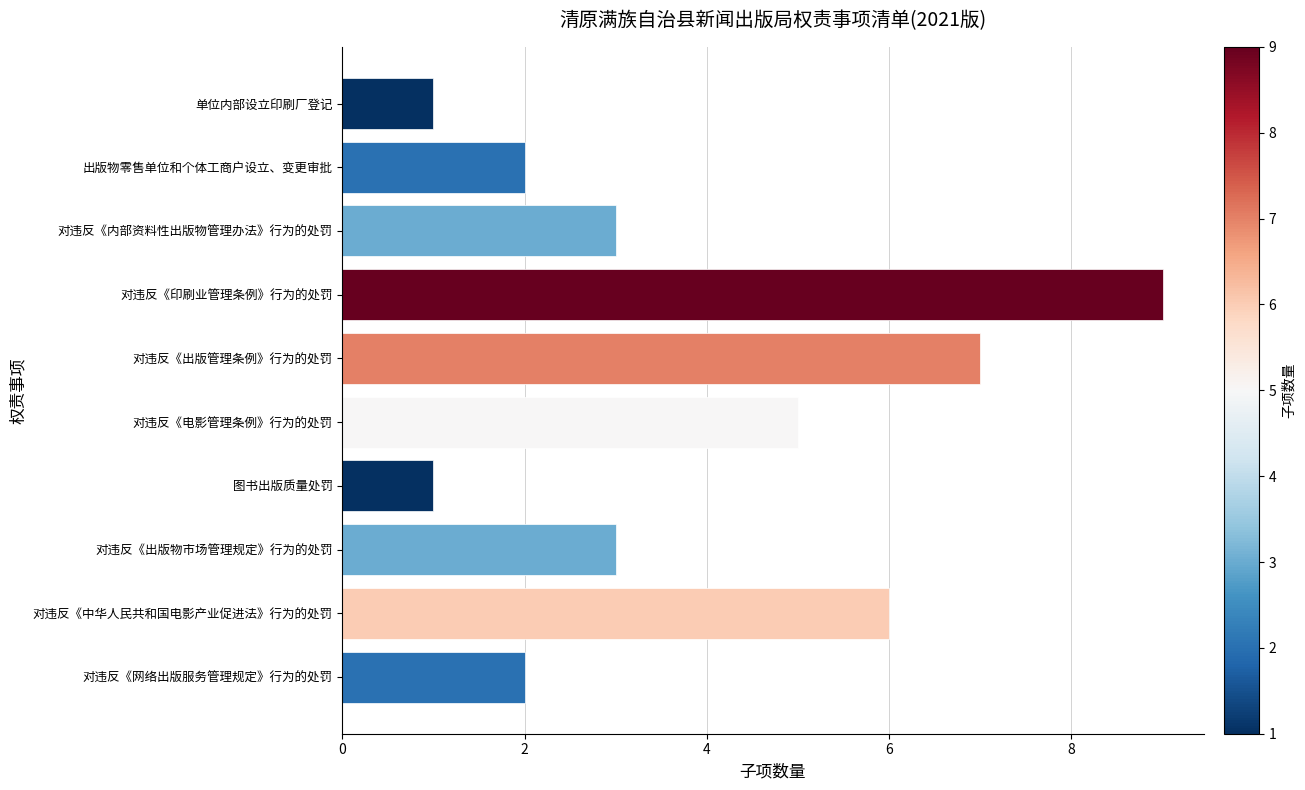

What position from the bottom is 对违反《电影管理条例》行为的处罚?

5